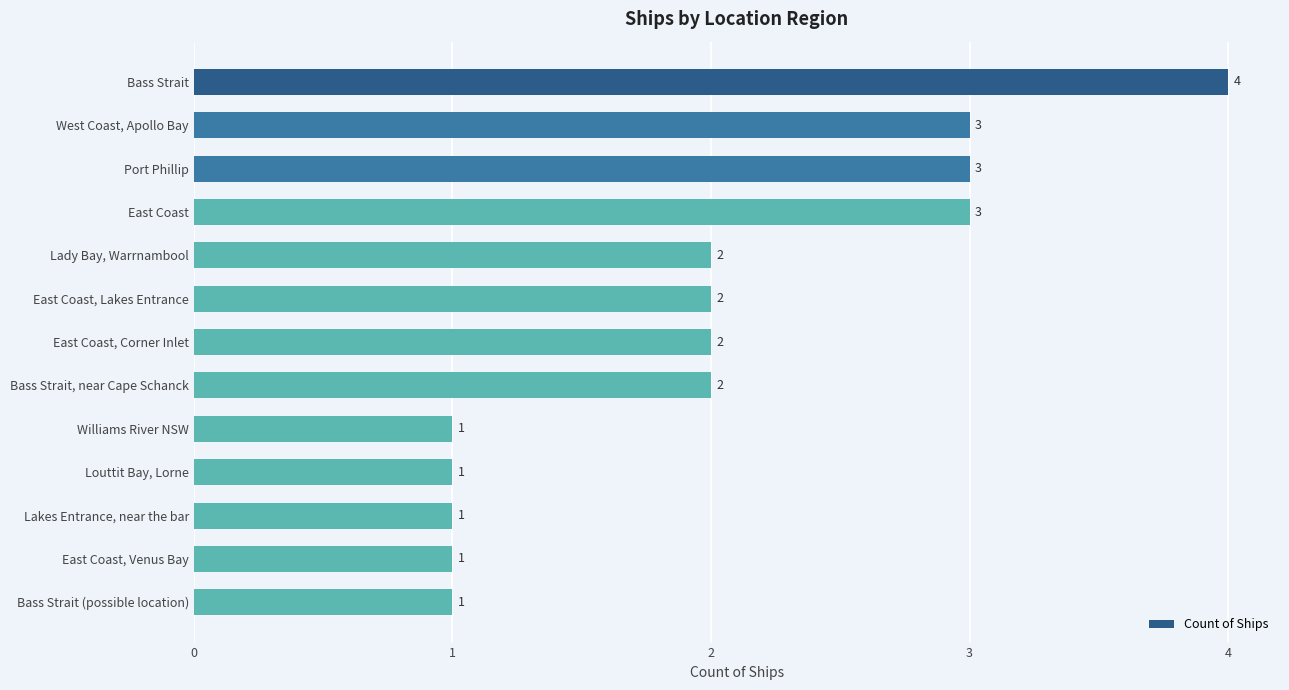

What is the approximate value at East Coast?

3